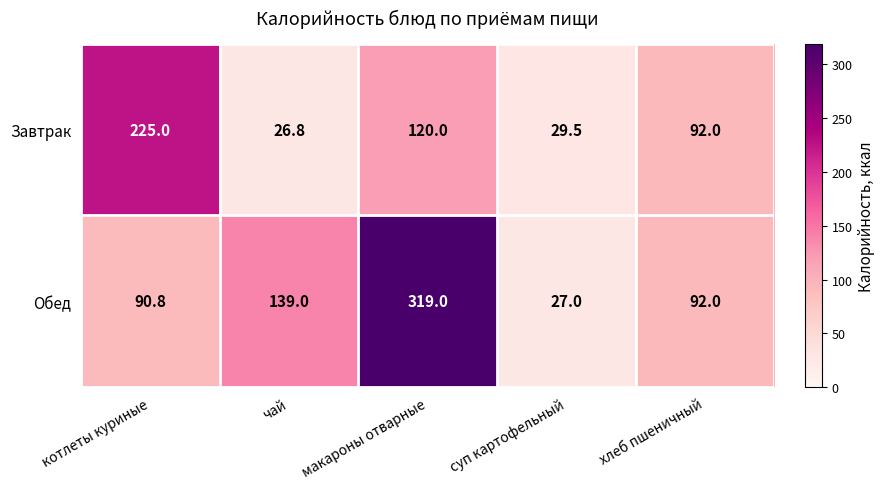

At which category is the sum across all series the highest?

макароны отварные